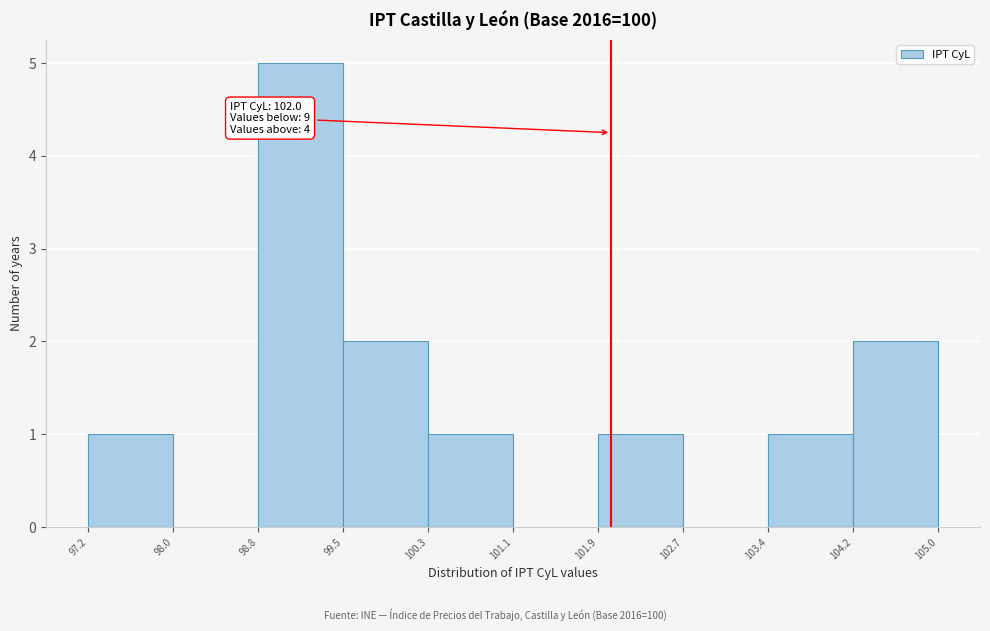

Over which range of the x-axis is the bar tallest?

98.8 to 99.5